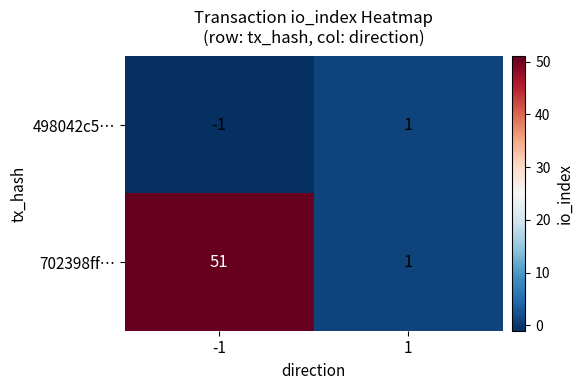

The 498042c5… series shows 1 at 1. True or false?

True